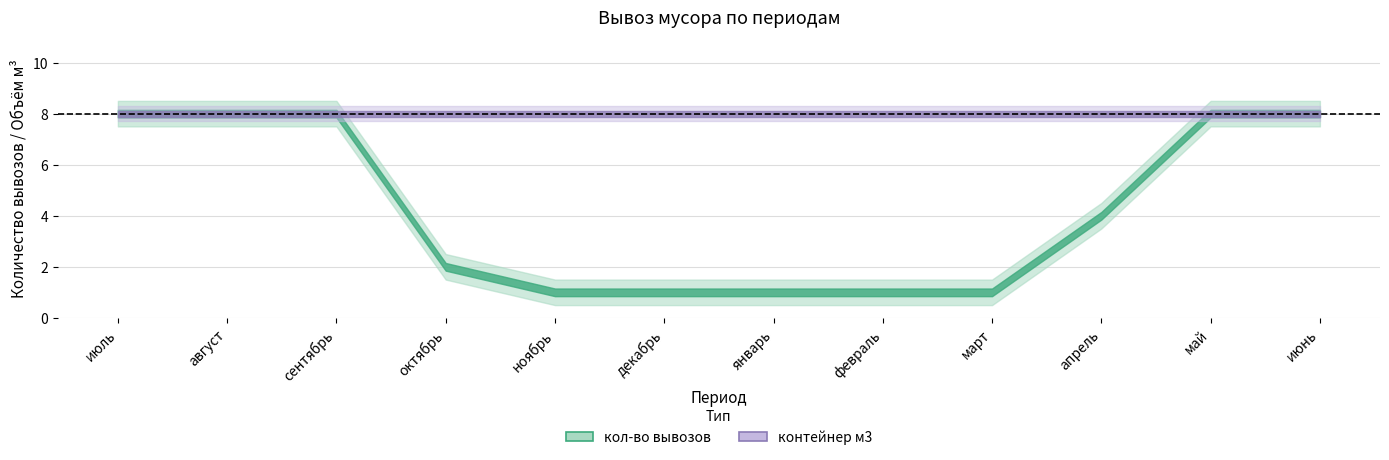

What position from the left is март?

9